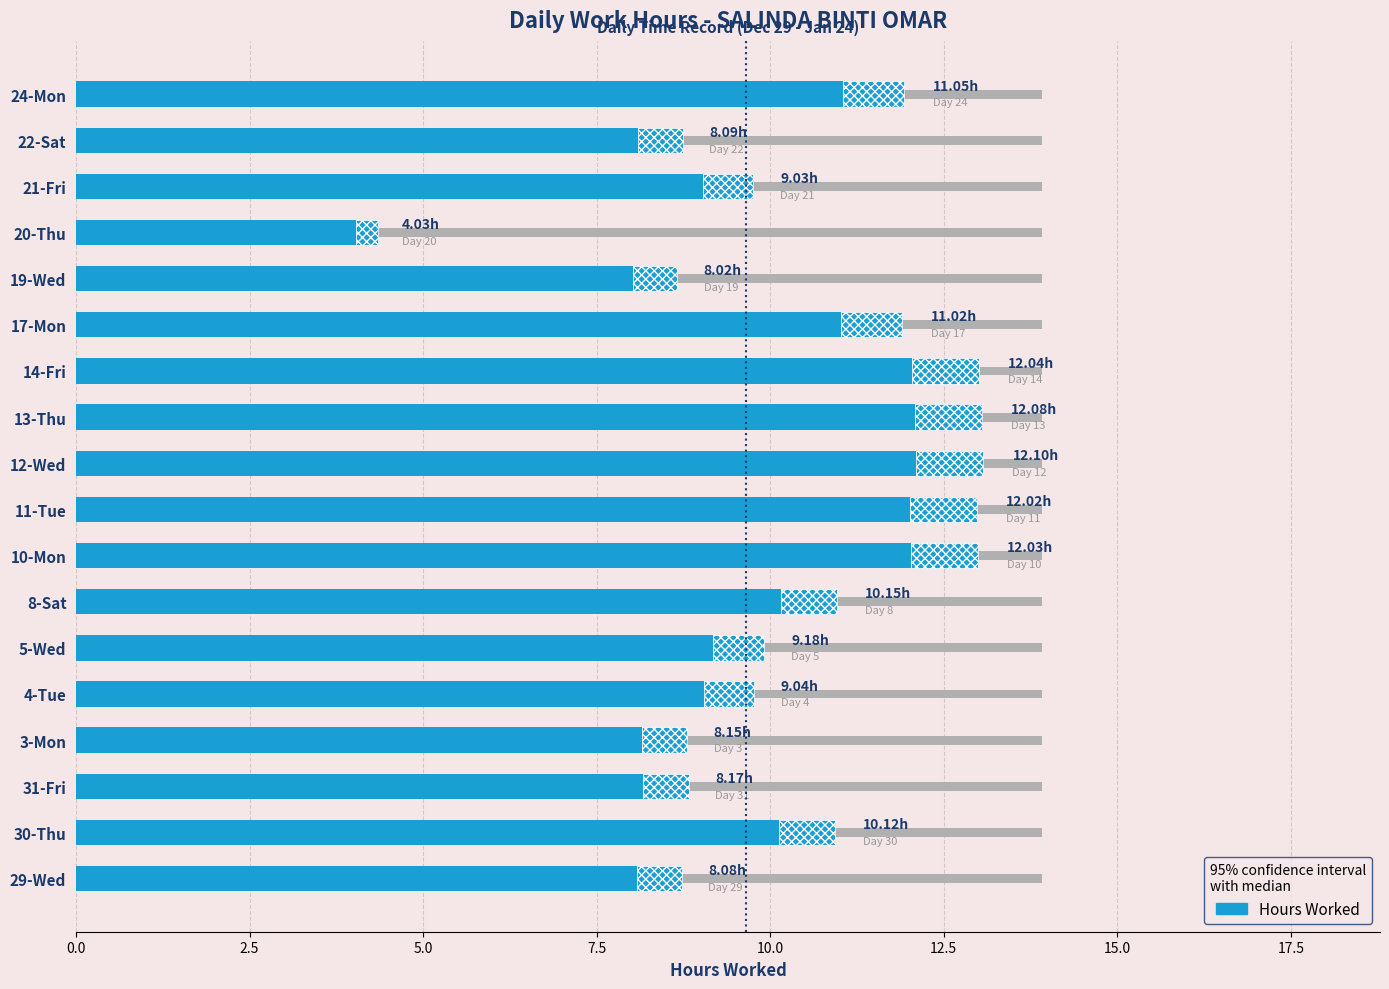

What is the smallest value displayed?

4.0